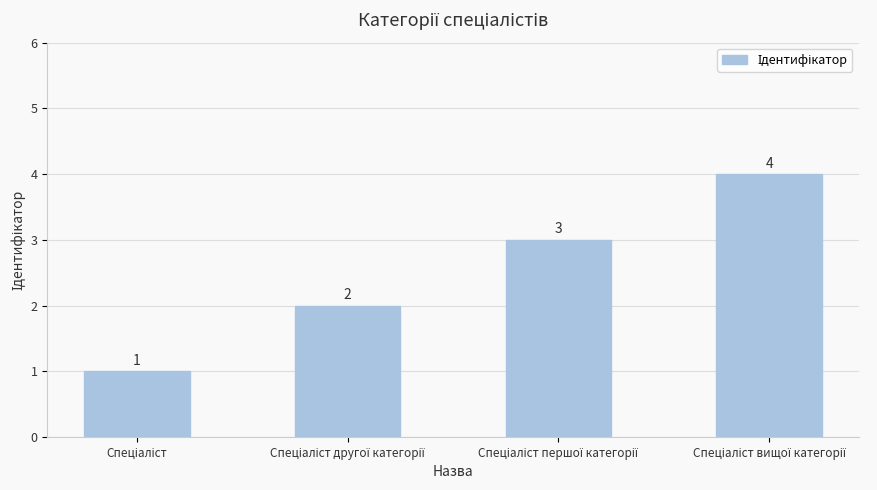

How many values are between 2 and 4?

3